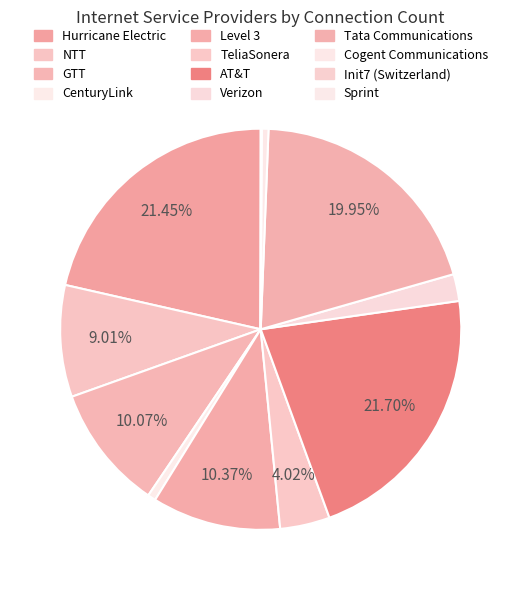

True or false: Hurricane Electric accounts for 10% of the total.

False